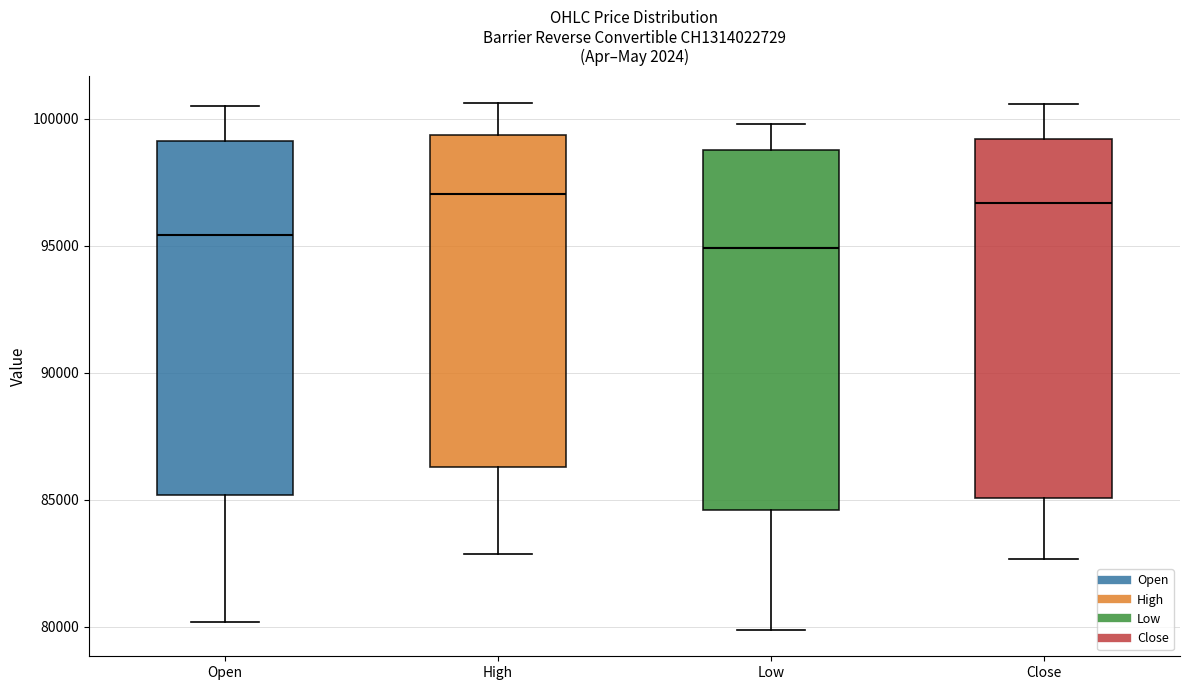

Reading left to right, read every box against the y-axis: the position of its median line, the range the box covers, and the ends of its whiskers. The values are not printed on the chart, so give them approximately, as read against the axis.

Open: median 95500, box 85000 to 99000, whiskers 80000 to 100500
High: median 97000, box 86500 to 99500, whiskers 83000 to 100500
Low: median 95000, box 84500 to 99000, whiskers 80000 to 100000
Close: median 96500, box 85000 to 99000, whiskers 82500 to 100500